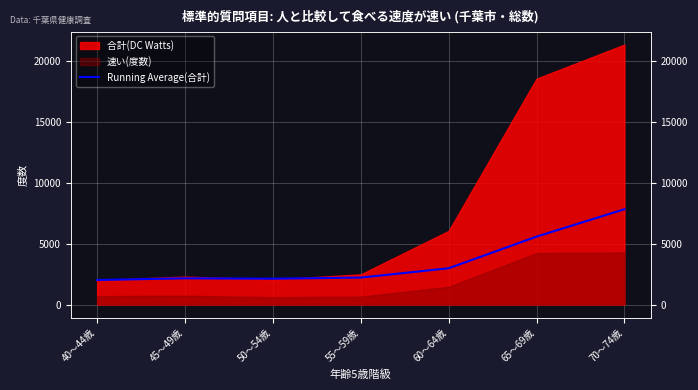

What is the smallest value displayed?

2019.0